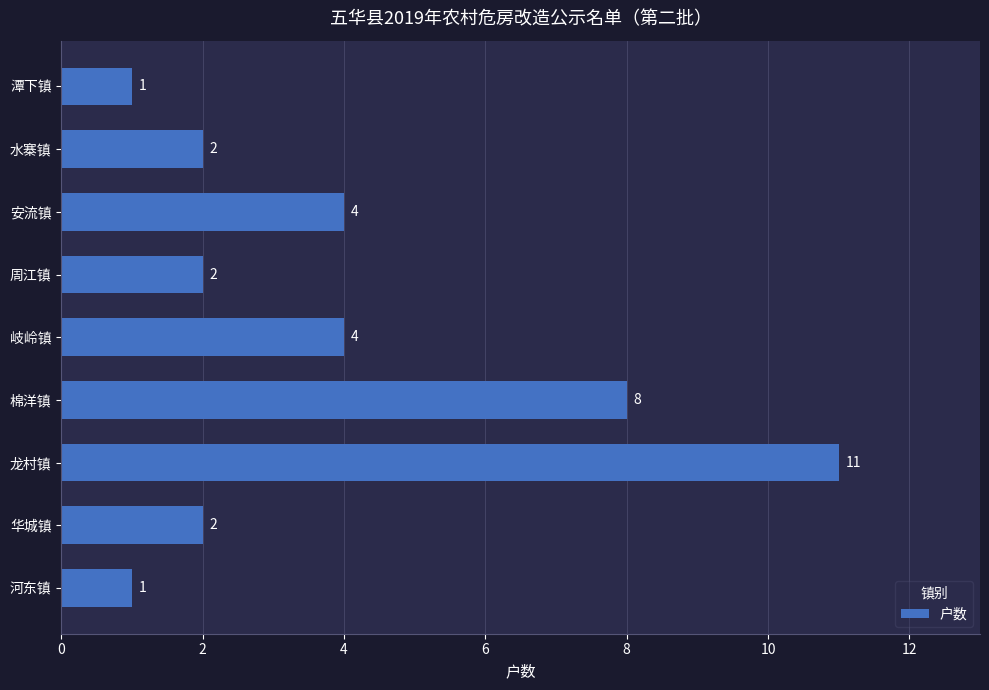

The value at 周江镇 is 1. True or false?

False